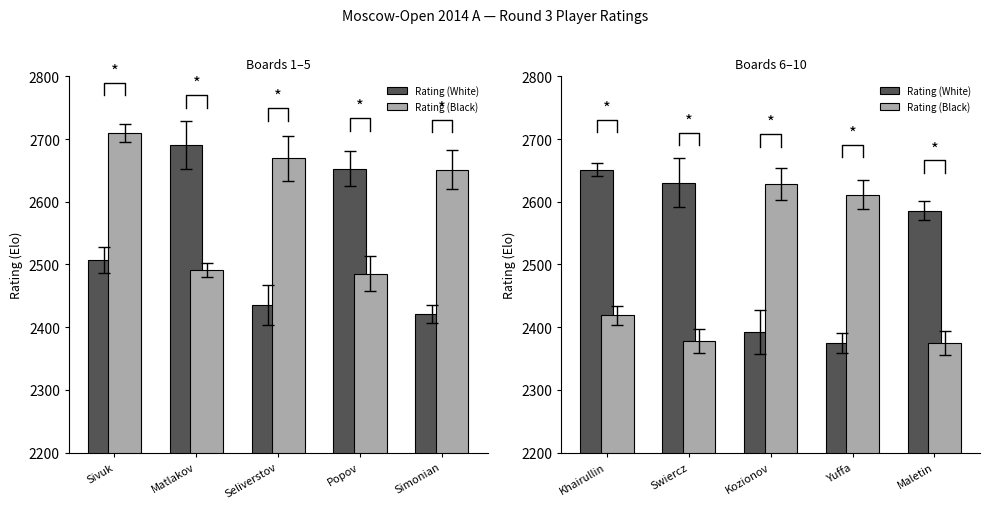

What position from the right is Maletin?

1